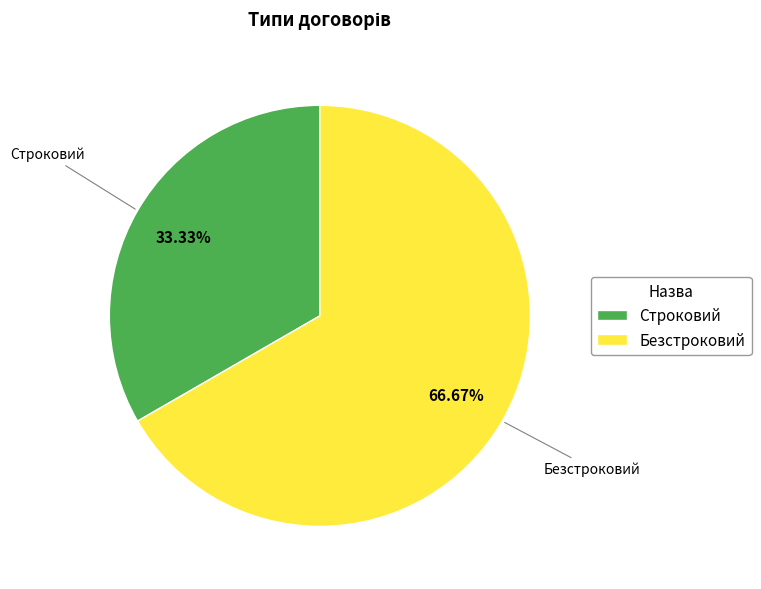

How many segments does this pie chart have?

2